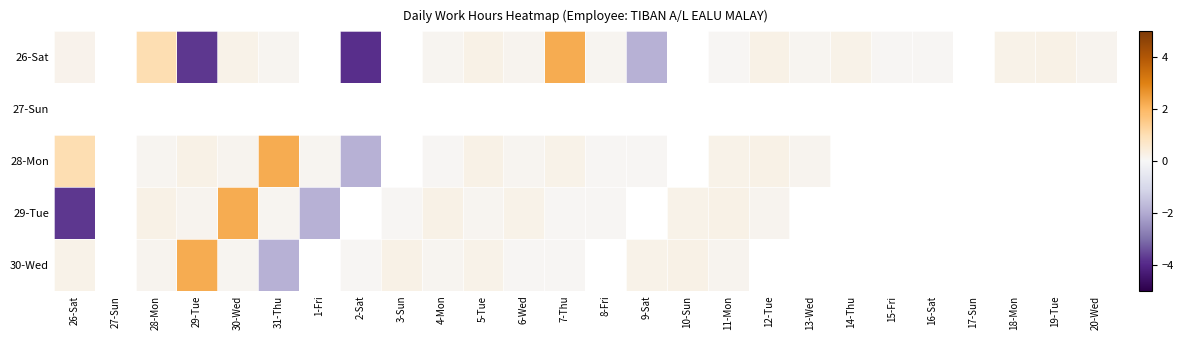

Which category has the lowest value in the 29-Tue series?

26-Sat